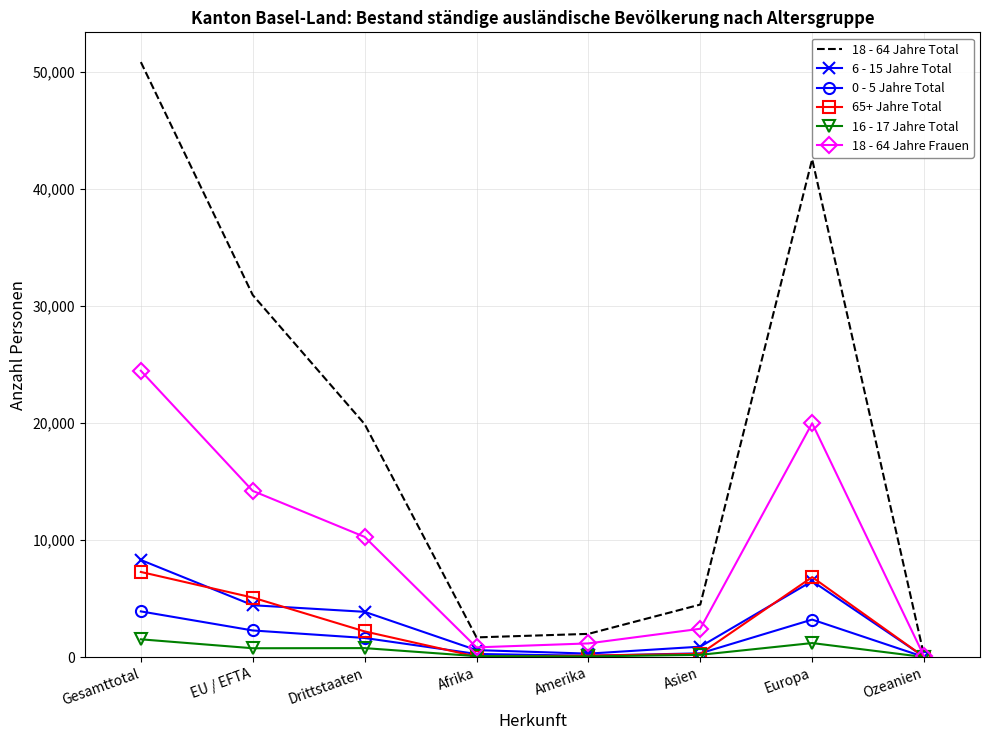

Which series has the largest range (max minus min)?

18 - 64 Jahre Total